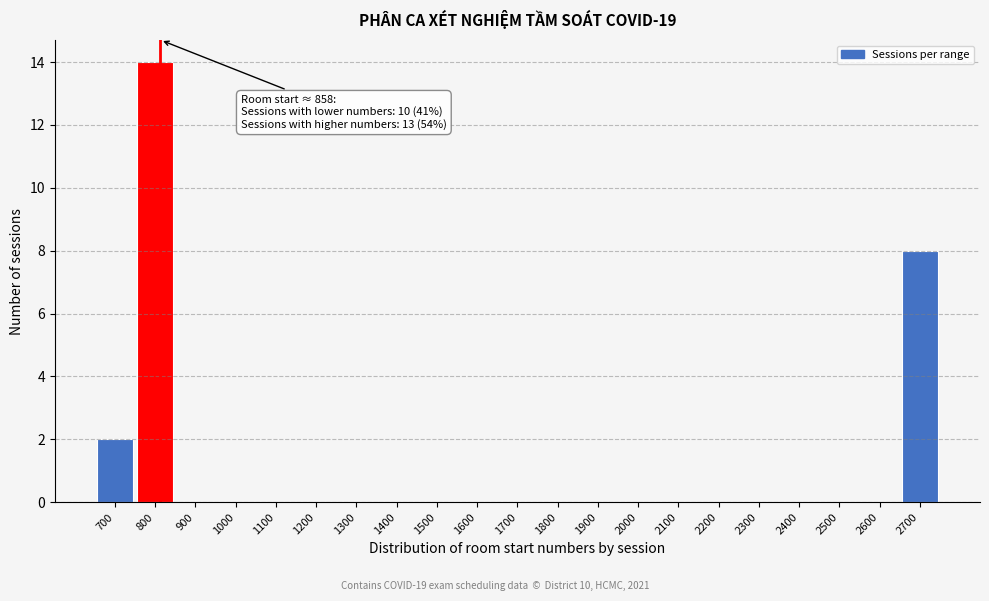

Reading left to right, transcribe all the data shown in this chart.

700=2	800=14	900=0	1000=0	1100=0	1200=0	1300=0	1400=0	1500=0	1600=0	1700=0	1800=0	1900=0	2000=0	2100=0	2200=0	2300=0	2400=0	2500=0	2600=0	2700=8